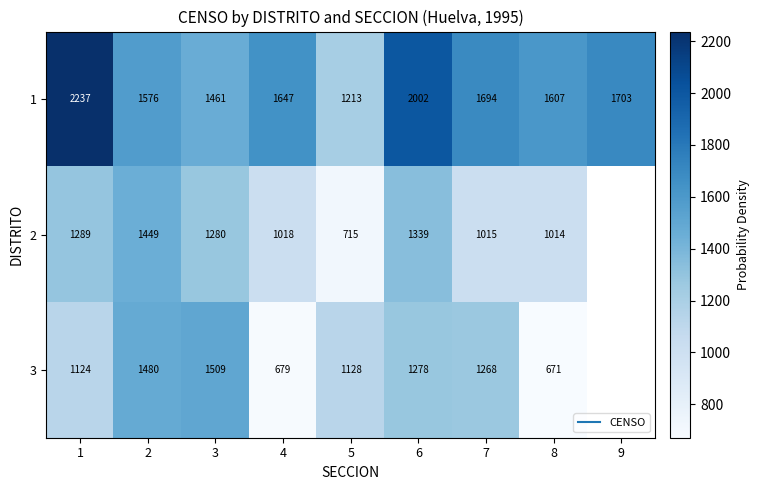

The 1 series shows 851.5 at 4. True or false?

False